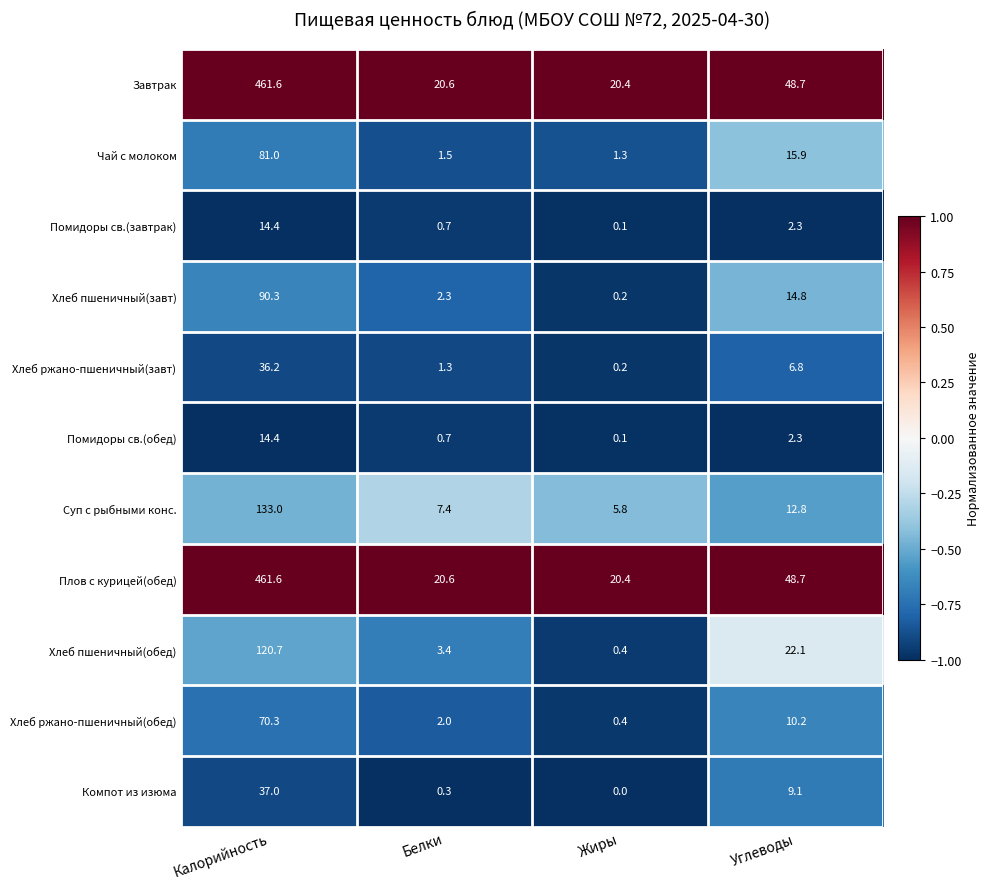

Where is Хлеб ржано-пшеничный(обед) nearest to the value 35?

Углеводы